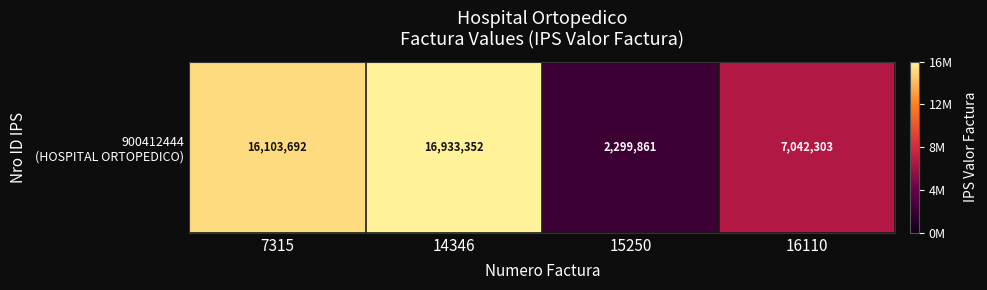

Where does the data first go above 16103692?

14346